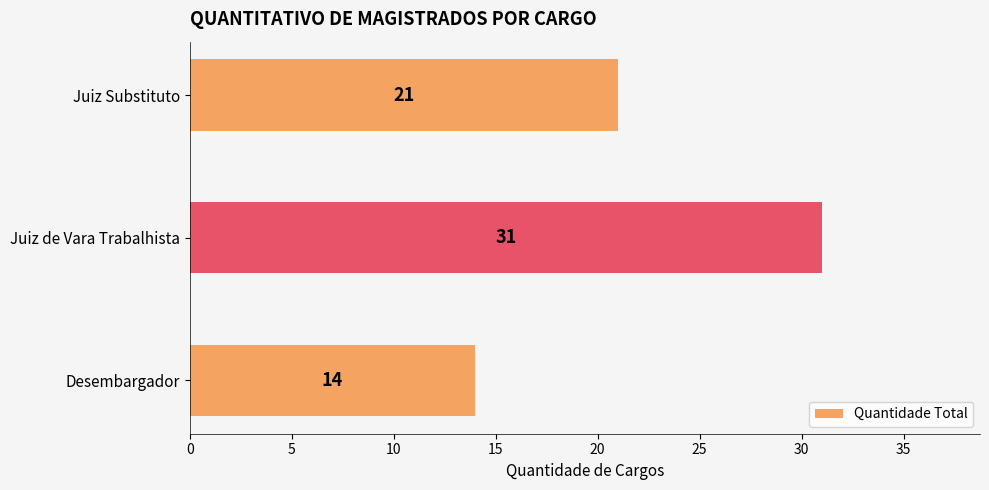

What is the change in value from Juiz de Vara Trabalhista to Juiz Substituto?

-10